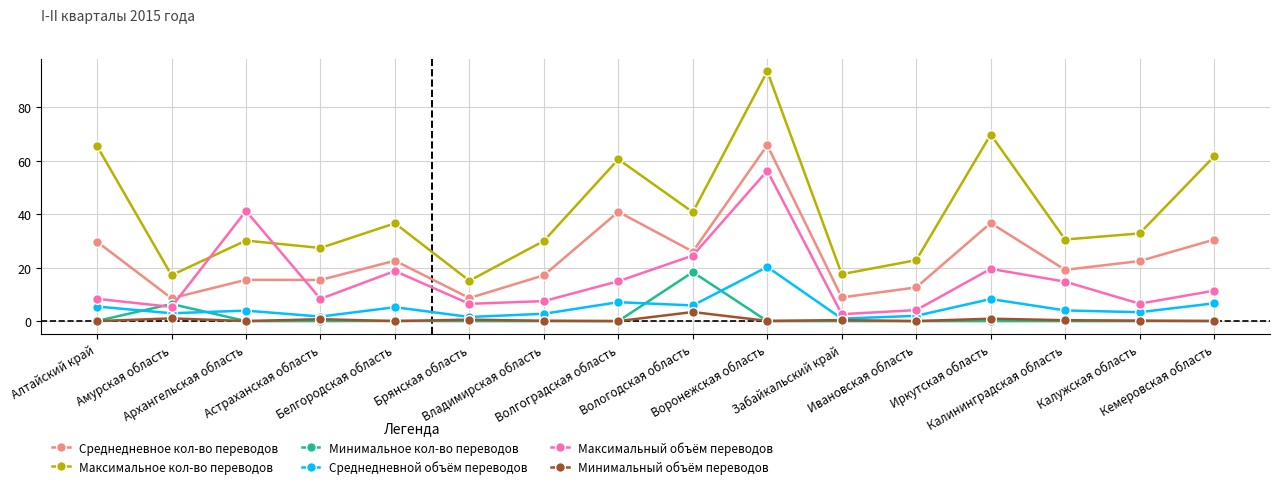

What is the approximate value of Минимальное кол-во переводов at Белгородская область?

0.1